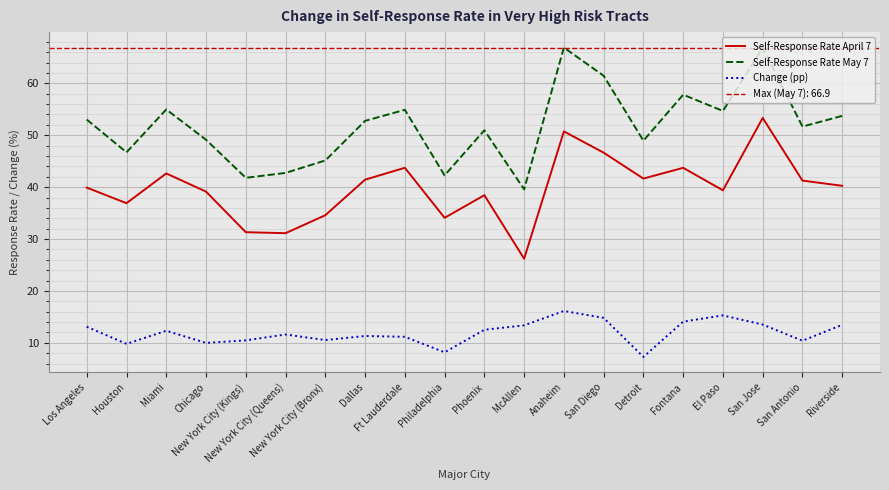

List the series in order of their peak value, lowest first.

Change (pp), Self-Response Rate April 7, Self-Response Rate May 7